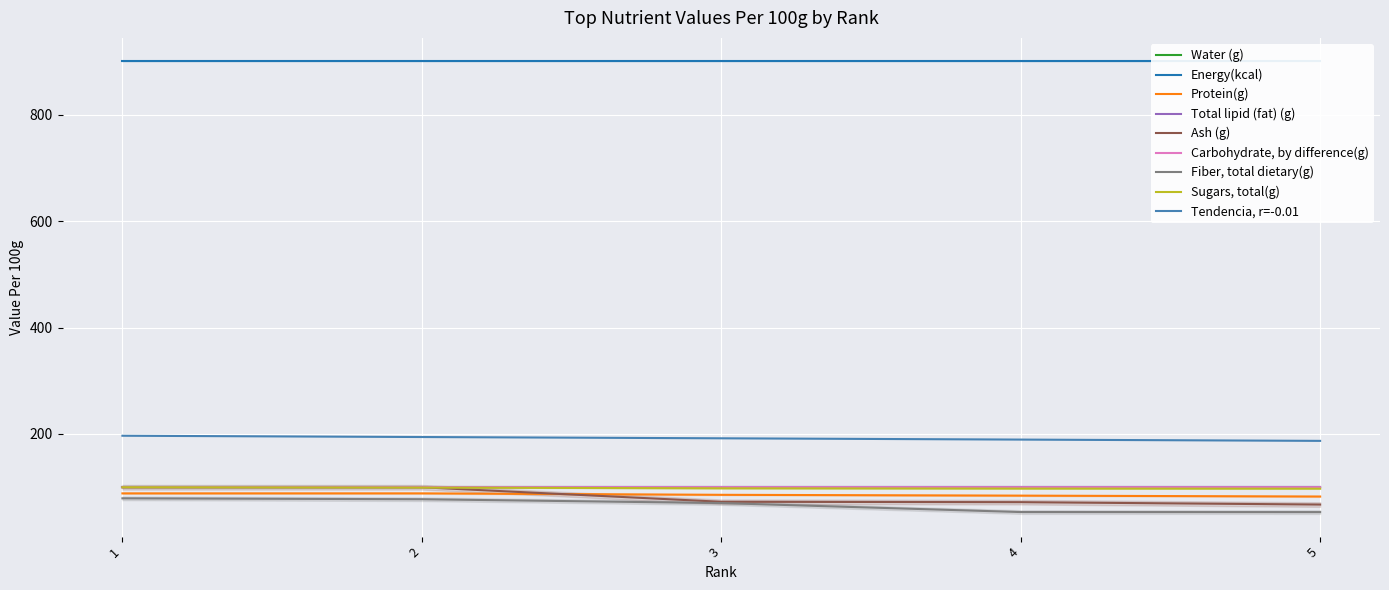

At which category is the sum across all series the highest?

1